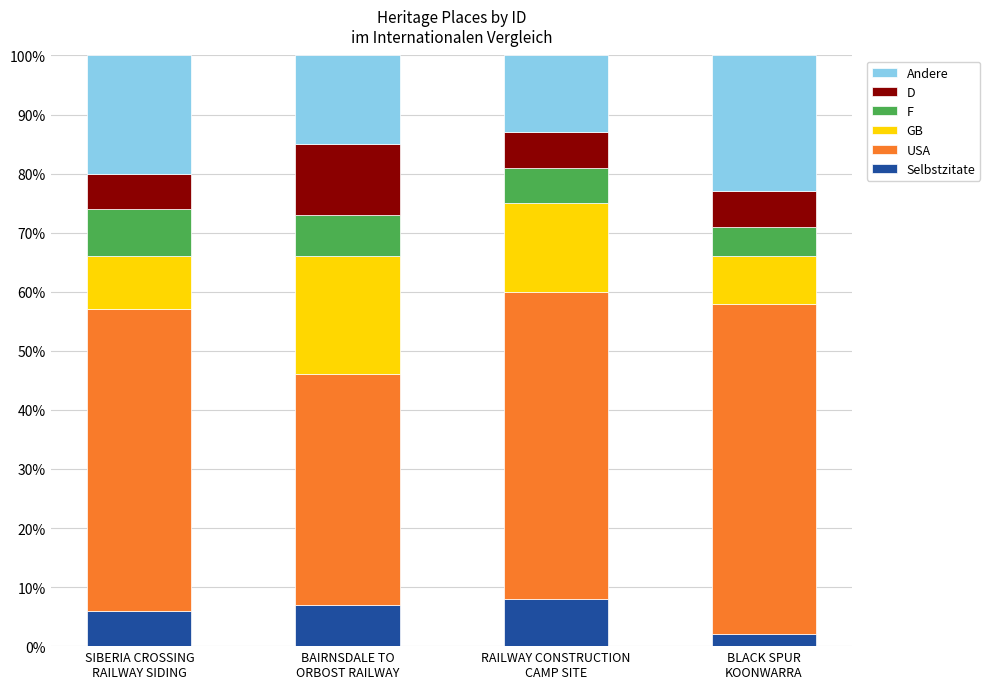

What is the minimum value for Selbstzitate?

2.0